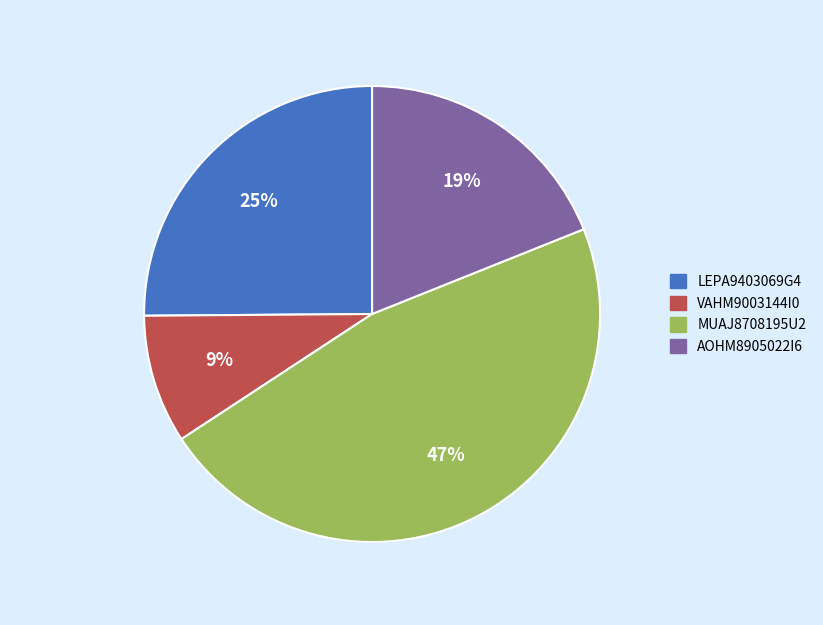

Is there a majority slice in this chart?

No